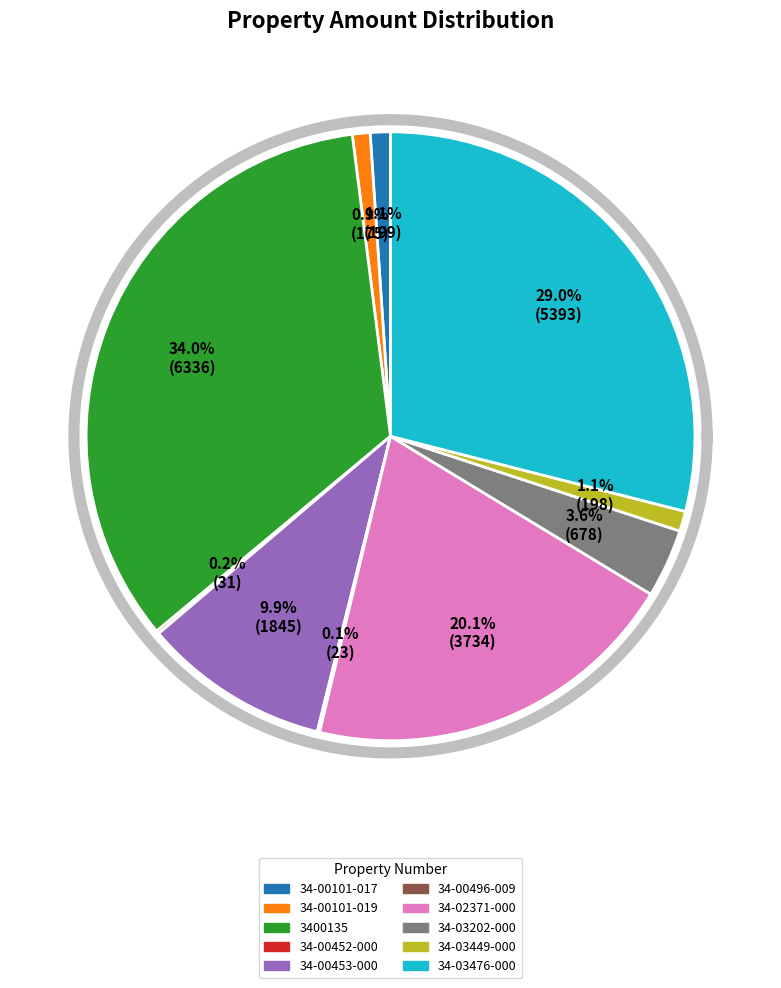

How many slices are in this pie chart?

10